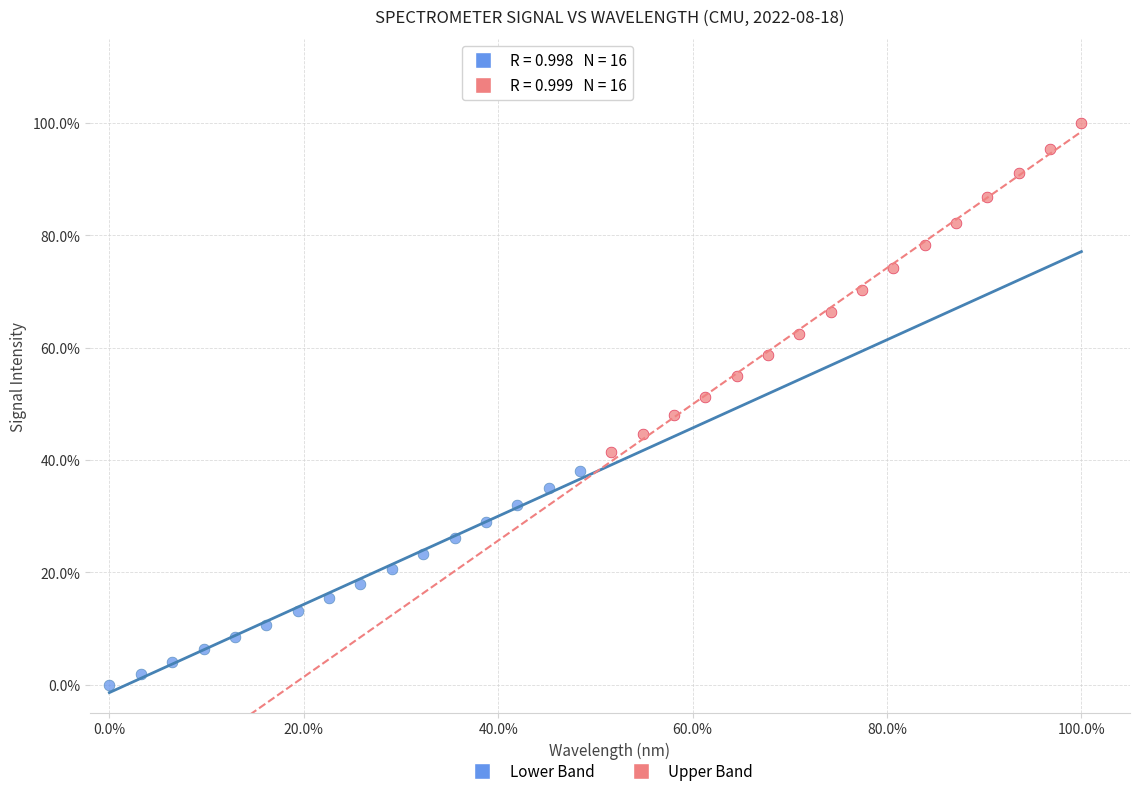

What are all the series names shown in the legend?

Lower Band, Upper Band